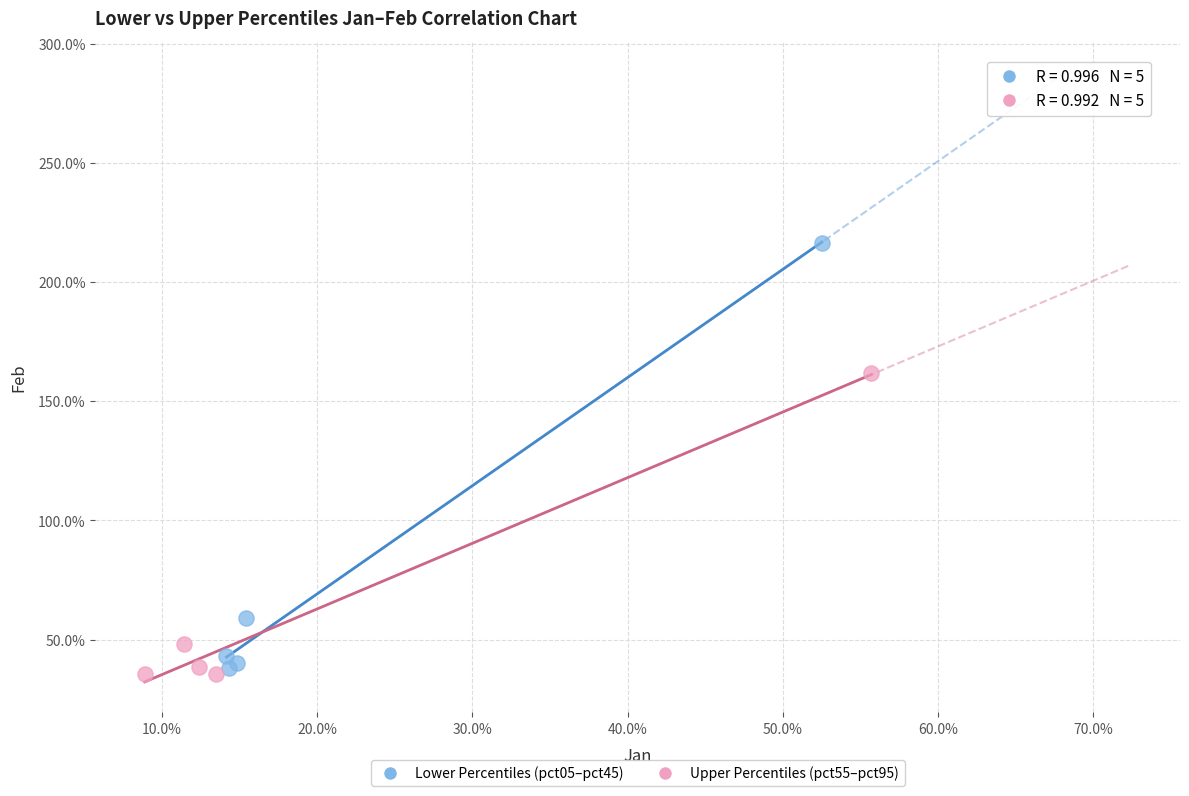

What are all the series names shown in the legend?

Lower Percentiles (pct05–pct45), Upper Percentiles (pct55–pct95)